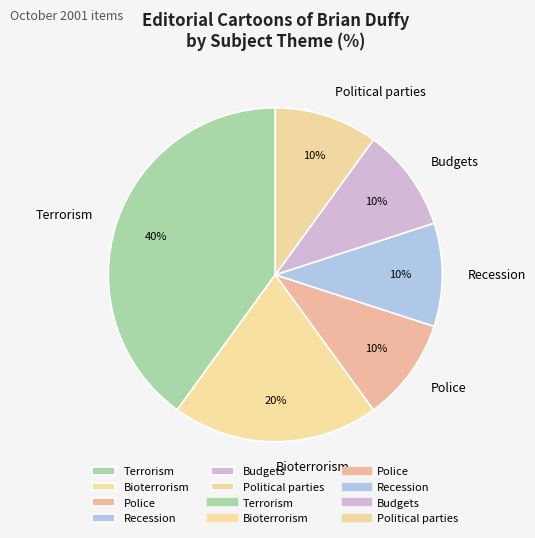

What is the largest slice in the pie chart?

Terrorism